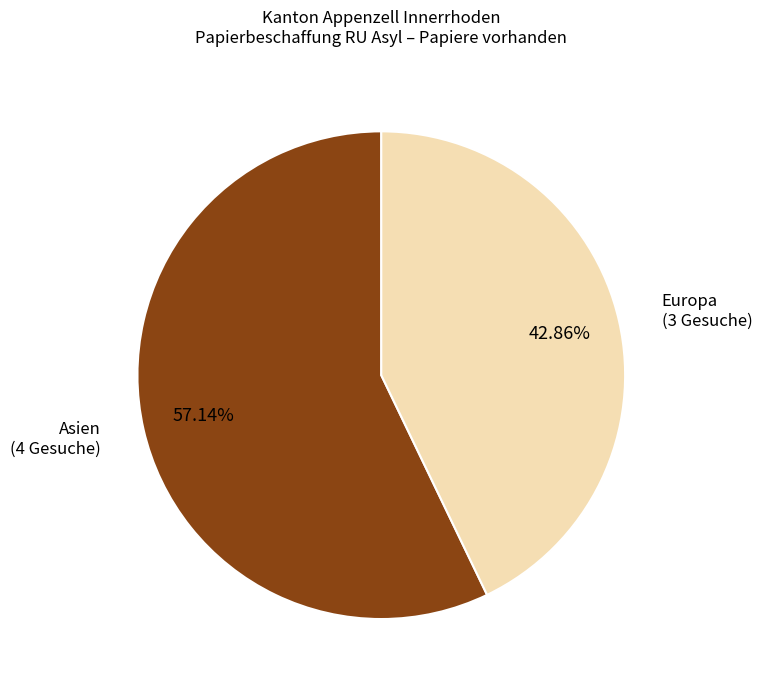

To the nearest percent, what is the difference between the largest and smallest slice percentages?

14%